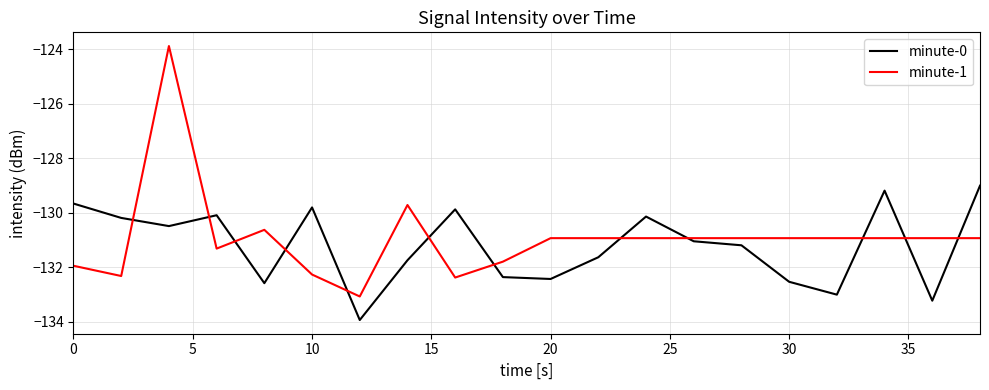

True or false: minute-1 and minute-0 intersect in this chart.

True